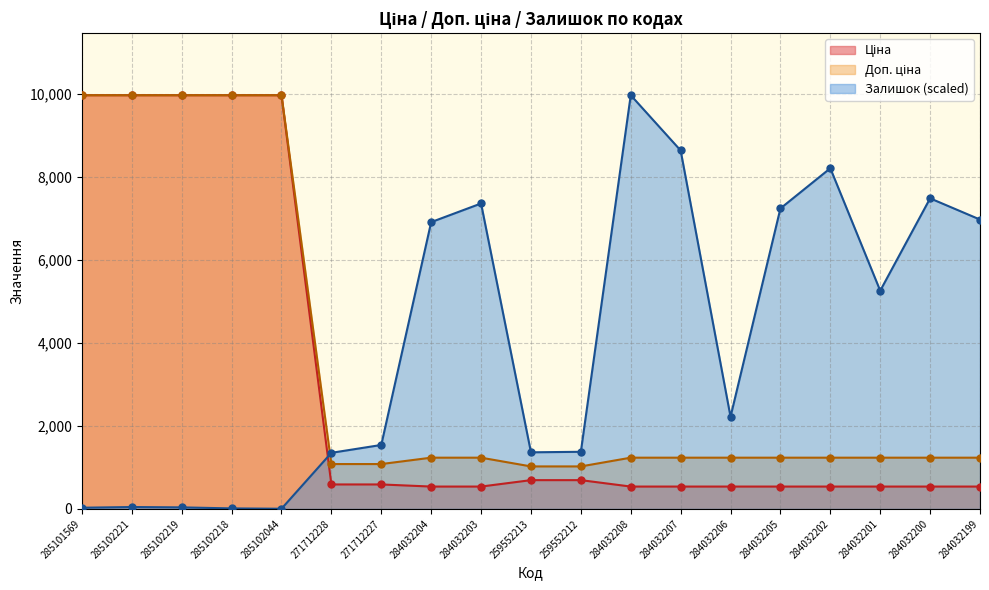

Which category has the highest value in the Ціна series?

285101569